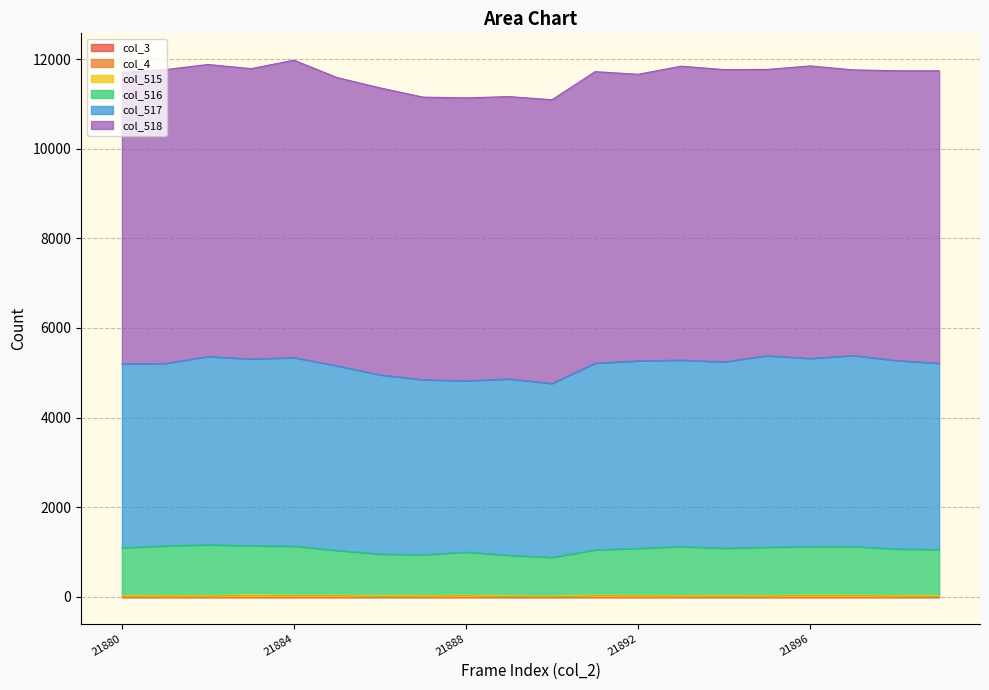

True or false: col_517 and col_518 intersect in this chart.

False